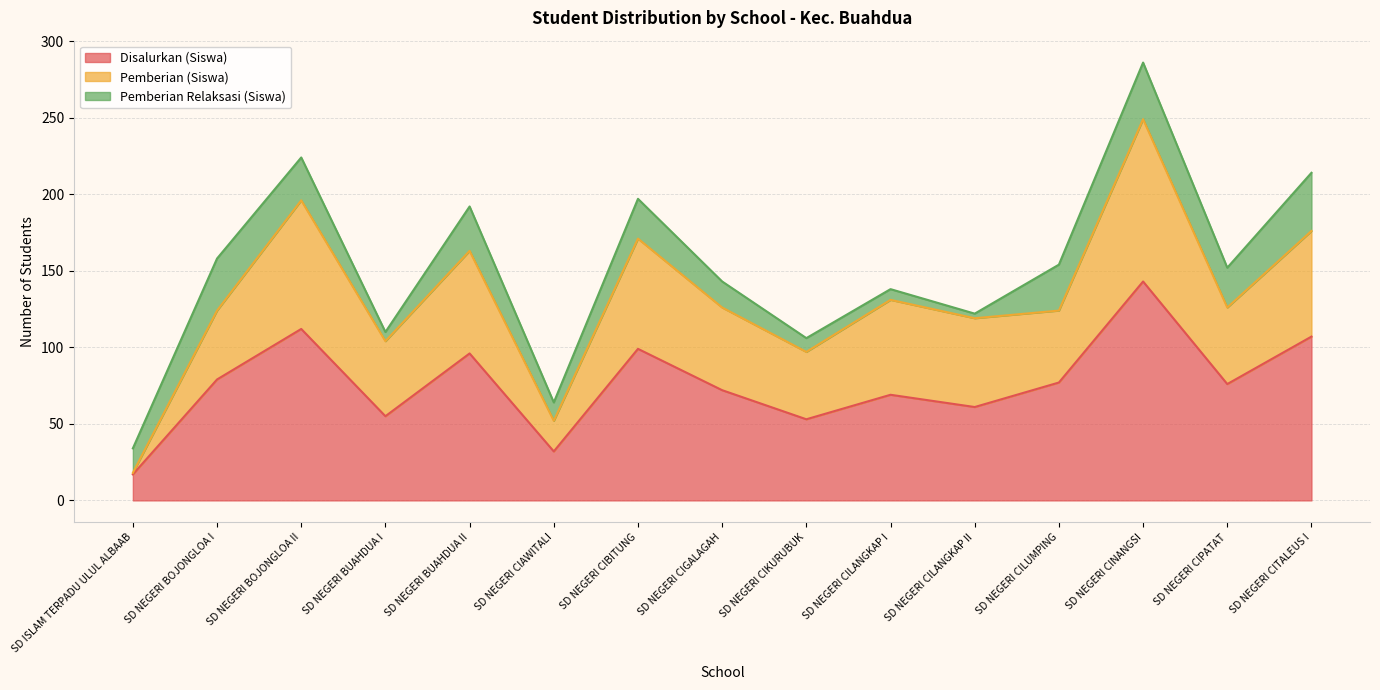

What is the lowest value of the Disalurkan (Siswa) series?

17